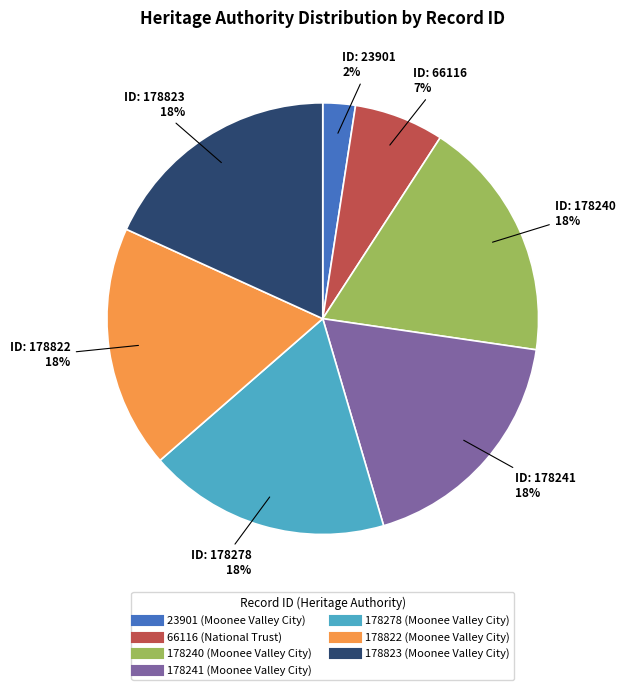

Is there a majority slice in this chart?

No